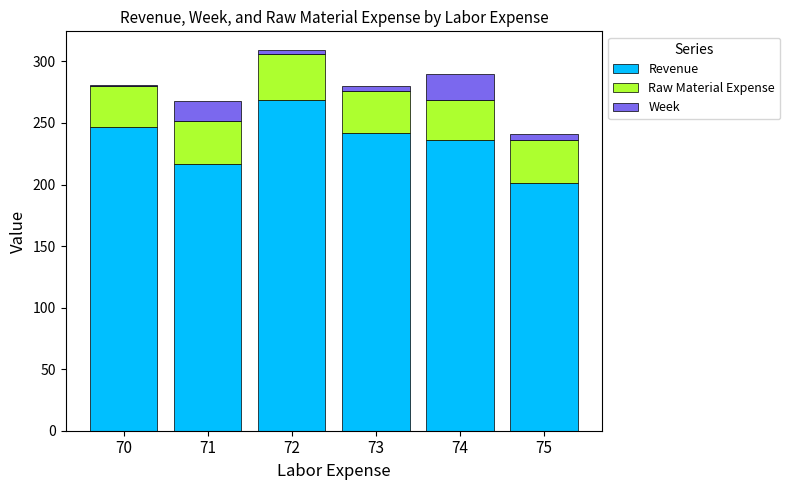

What is the total value across all series at 71?

268